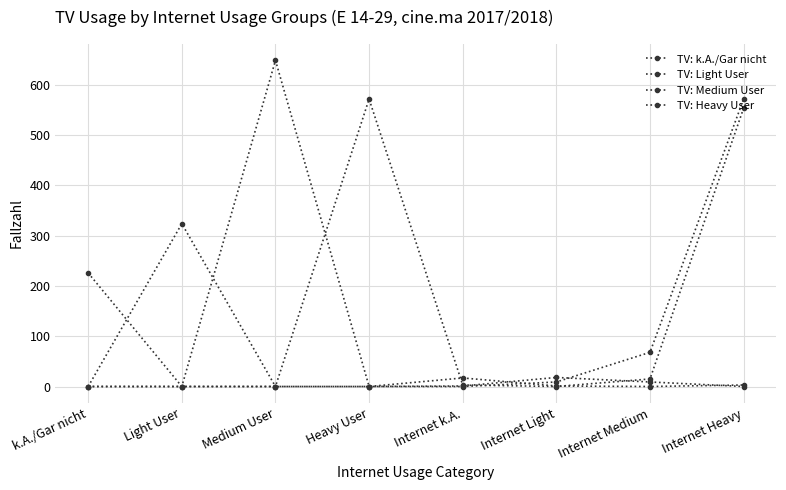

How many lines are shown in the chart?

4